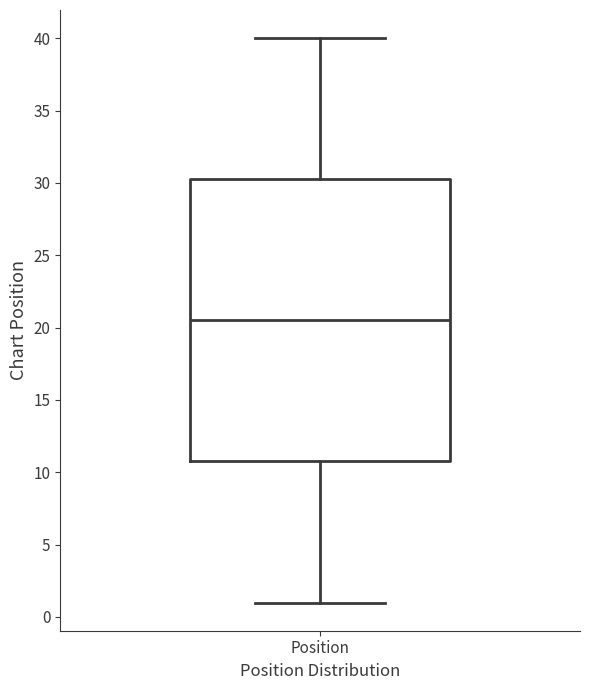

Where does the median line of the box for Position sit on the y-axis? The values are not printed on the chart, so give them approximately, as read against the axis.

20.5